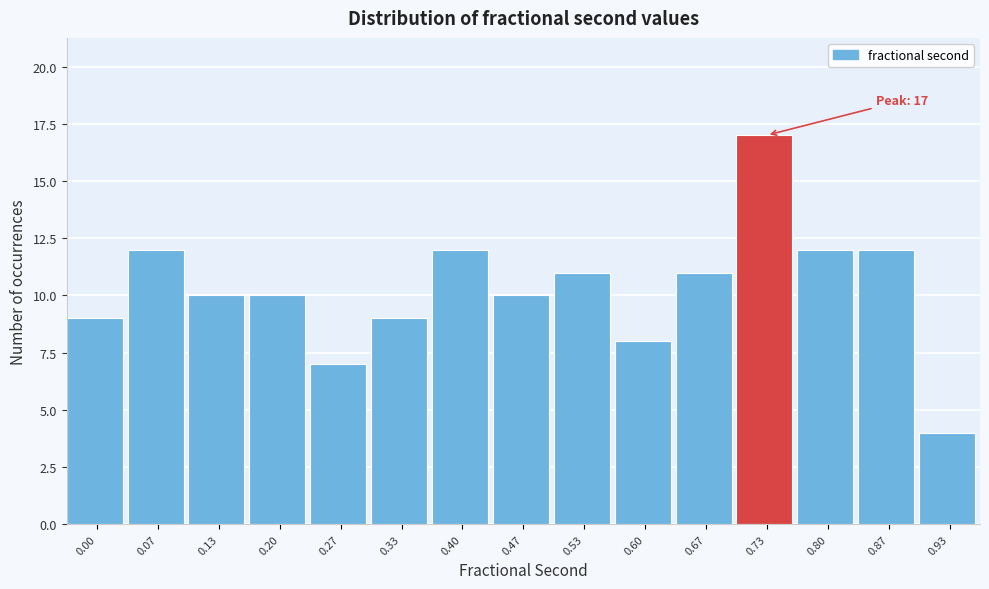

Reading left to right, what are all the values shown in this chart?

0.00=9	0.07=12	0.13=10	0.20=10	0.27=7	0.33=9	0.40=12	0.47=10	0.53=11	0.60=8	0.67=11	0.73=17	0.80=12	0.87=12	0.93=4